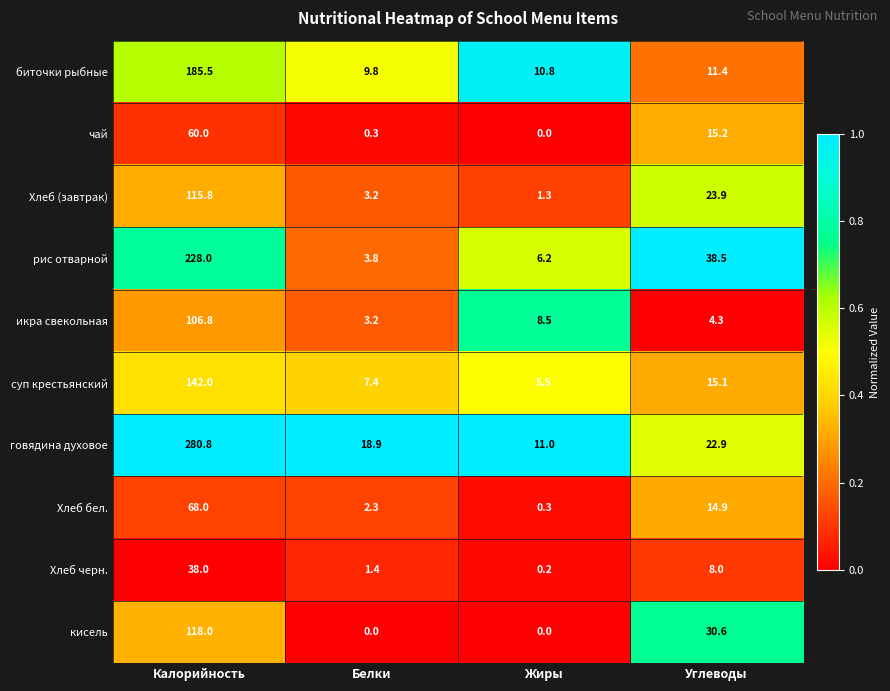

What is the maximum value shown in the chart?

280.8